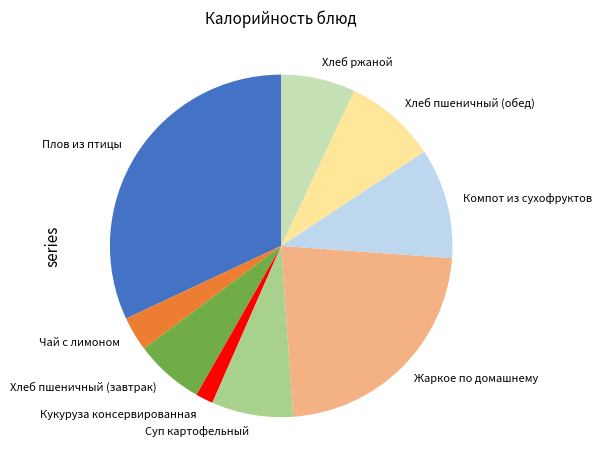

Between Кукуруза консервированная and Хлеб пшеничный (завтрак), which is larger?

Хлеб пшеничный (завтрак)